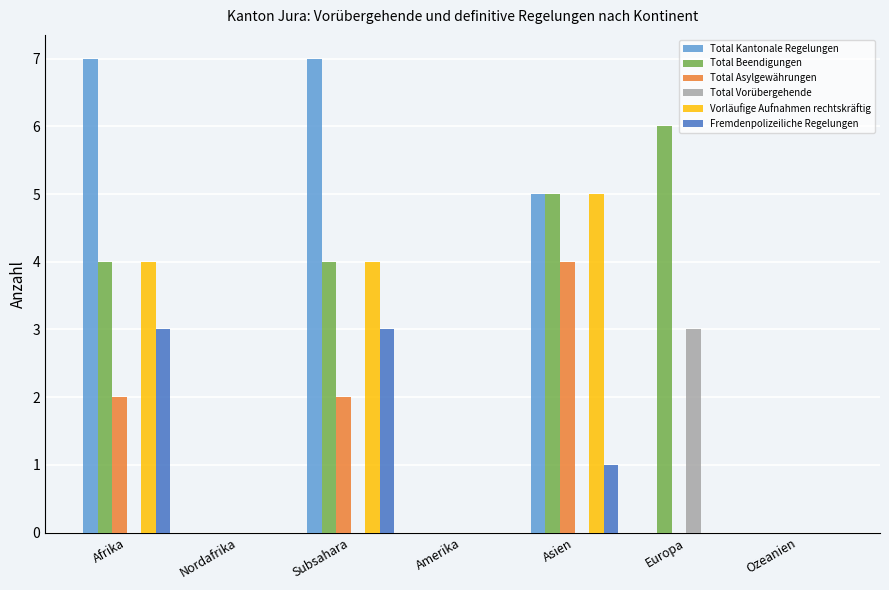

How many distinct data groups are displayed?

6